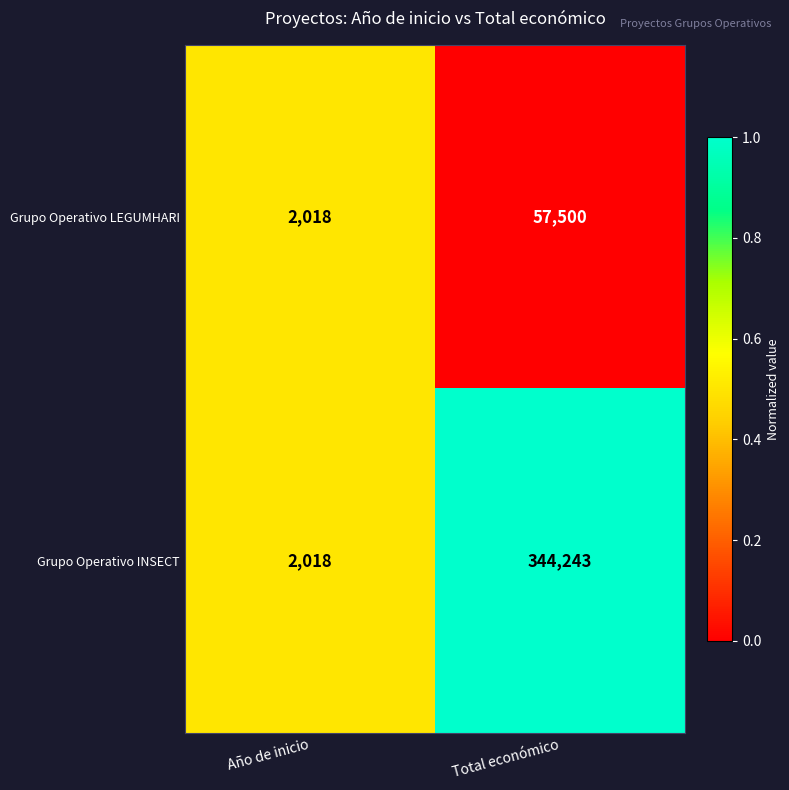

What value does the Grupo Operativo INSECT series have at Año de inicio, to the nearest 50?

2000